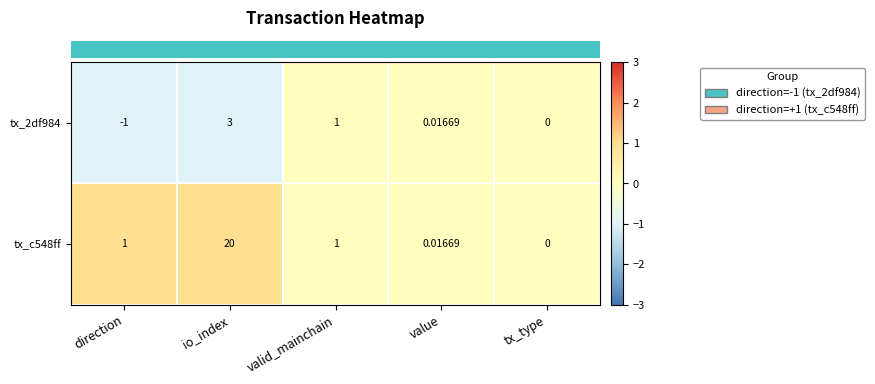

List the labels in order of tx_2df984 value, smallest first.

direction, tx_type, value, valid_mainchain, io_index